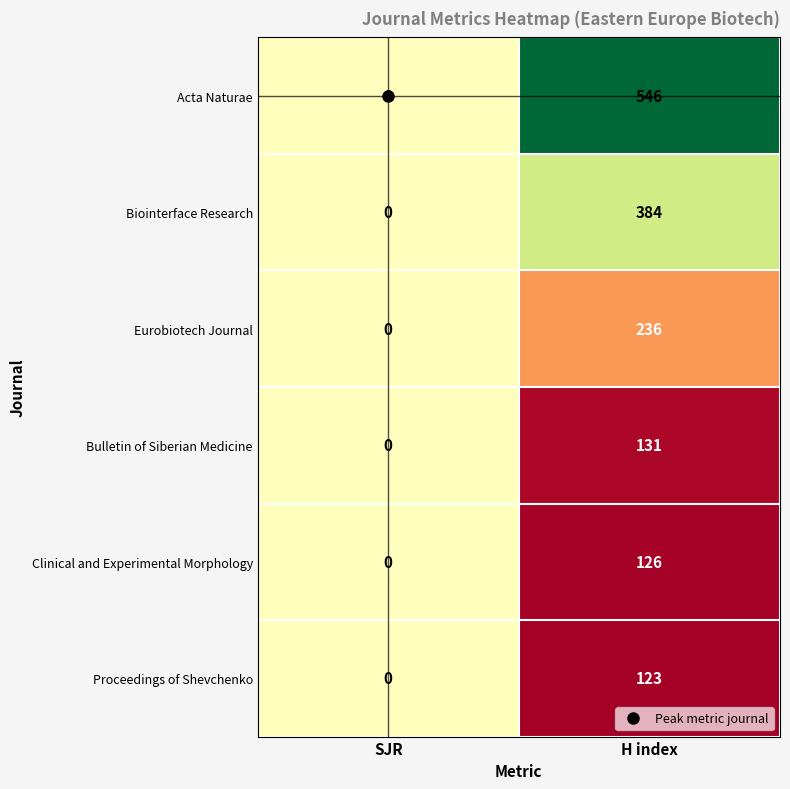

Which label corresponds to the smallest value in the chart?

SJR